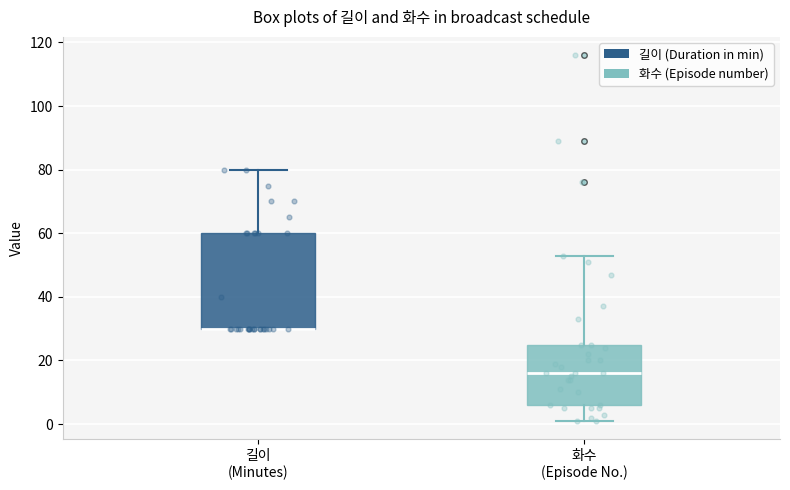

Where is the upper edge of the box for 길이 (Minutes) on the y-axis? The values are not printed on the chart, so give them approximately, as read against the axis.

60